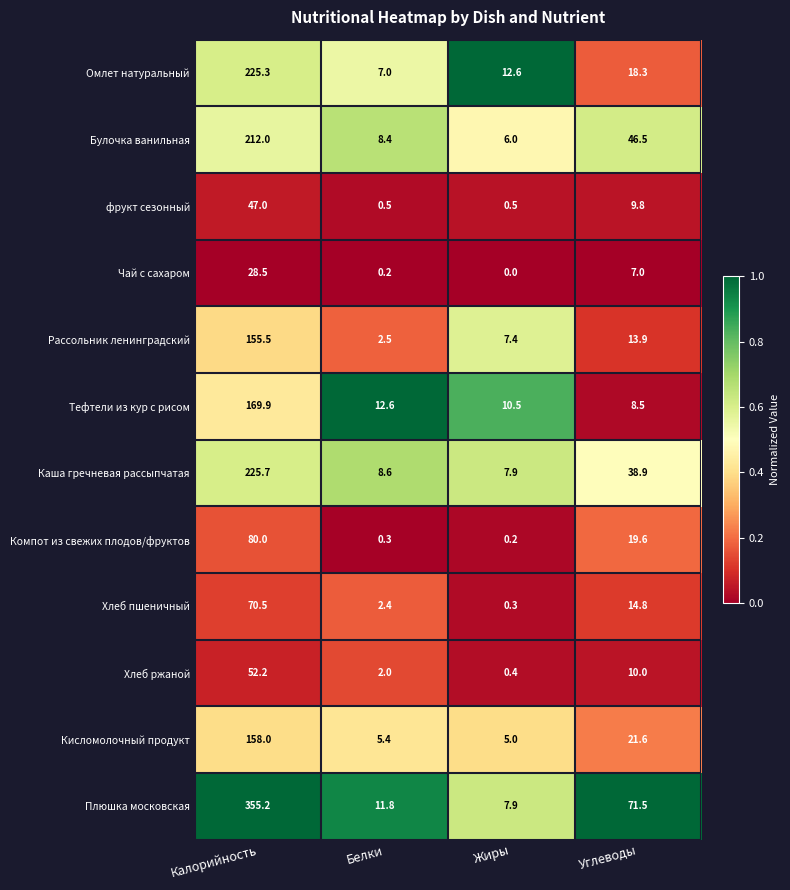

The value of Кисломолочный продукт at Углеводы is 21.6. True or false?

True